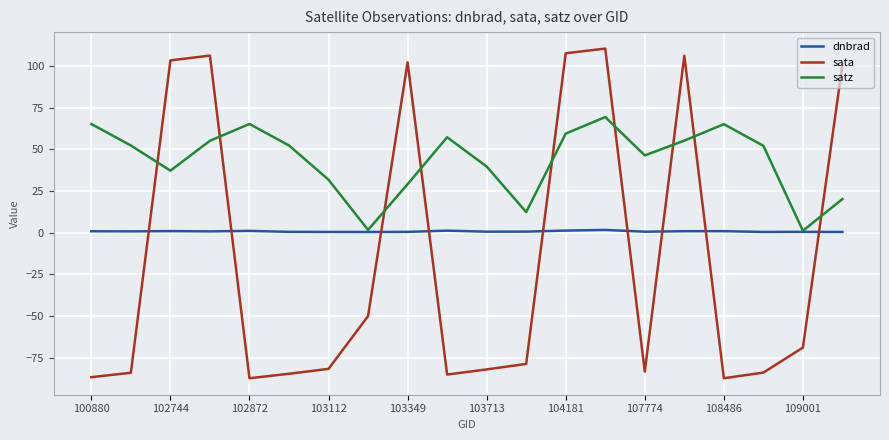

What is the minimum value shown in the chart?

-87.4